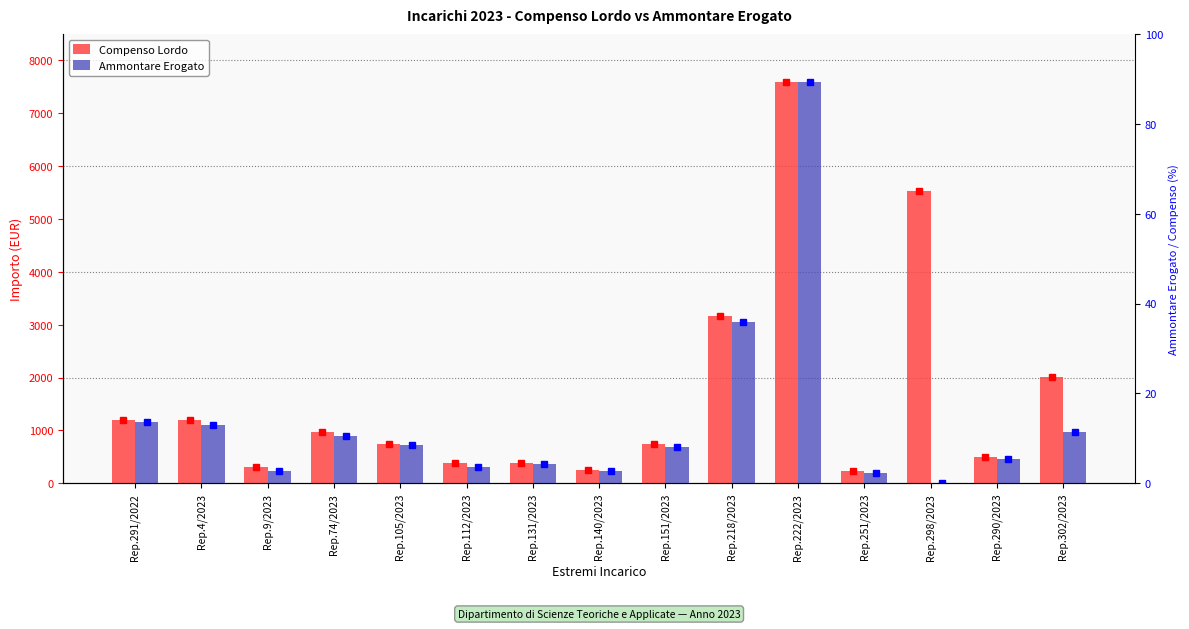

What is the value of the Ammontare Erogato bar at the 14th from the left?

460.8